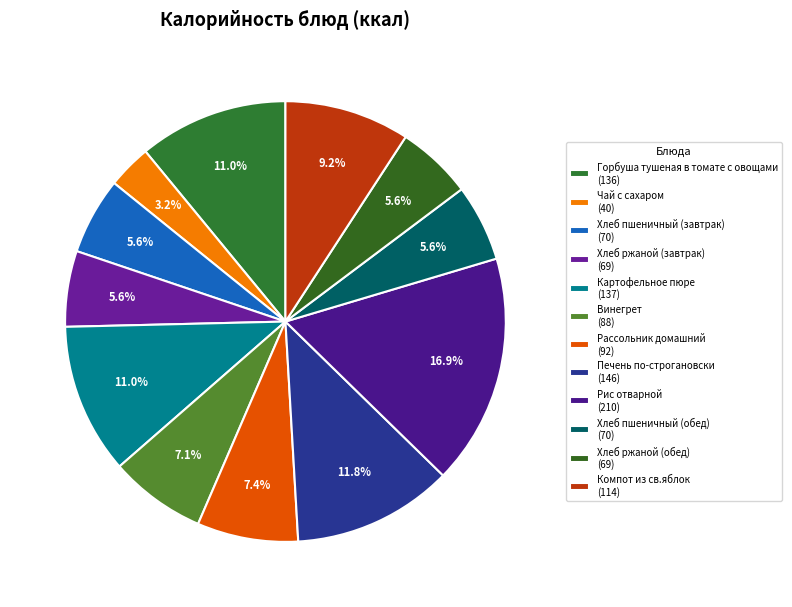

Is it true that Рассольник домашний is 1% of the pie?

False